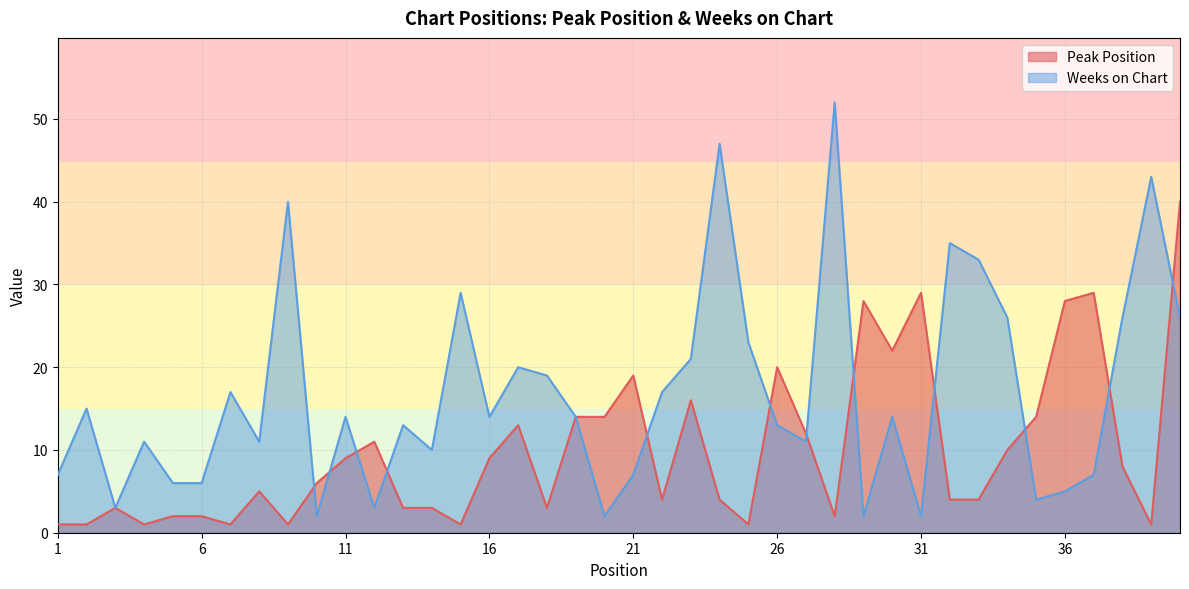

How many lines are shown in the chart?

2